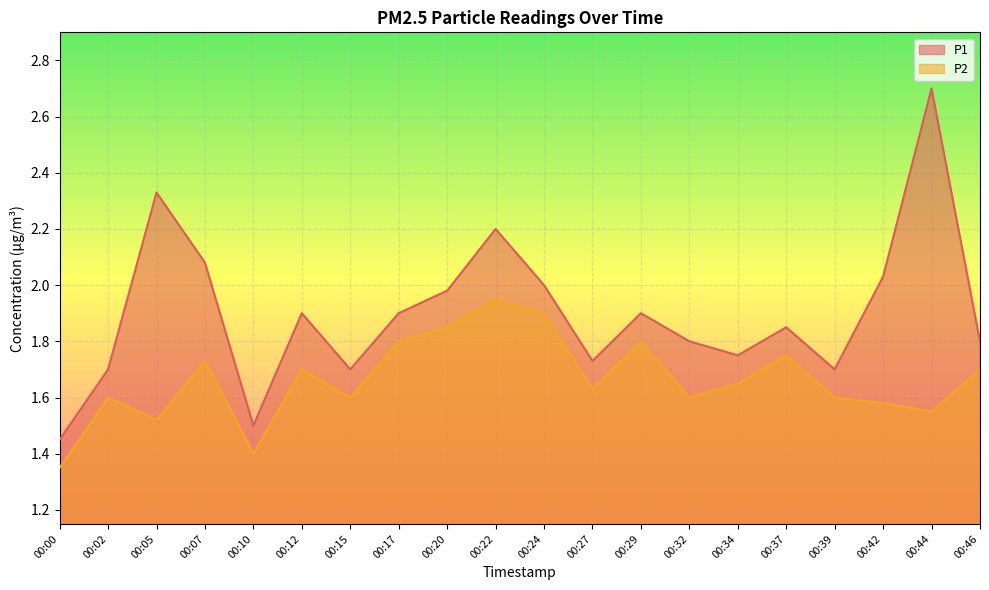

Does the chart display data point markers on the line(s)?

No